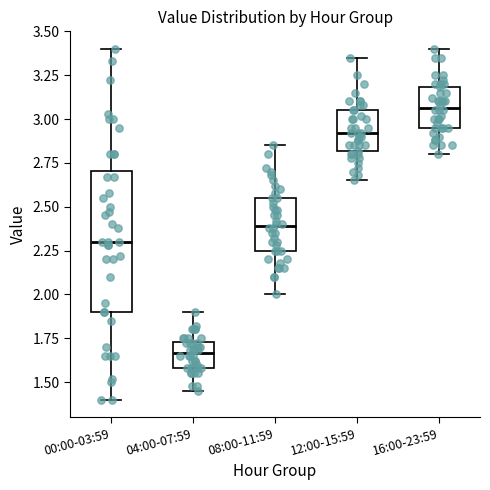

Reading left to right, read every box against the y-axis: the position of its median line, the range the box covers, and the ends of its whiskers. The values are not printed on the chart, so give them approximately, as read against the axis.

00:00-03:59: median 2.30, box 1.90 to 2.70, whiskers 1.40 to 3.40
04:00-07:59: median 1.65, box 1.60 to 1.75, whiskers 1.45 to 1.90
08:00-11:59: median 2.40, box 2.25 to 2.55, whiskers 2.00 to 2.85
12:00-15:59: median 2.90, box 2.80 to 3.05, whiskers 2.65 to 3.35
16:00-23:59: median 3.05, box 2.95 to 3.20, whiskers 2.80 to 3.40